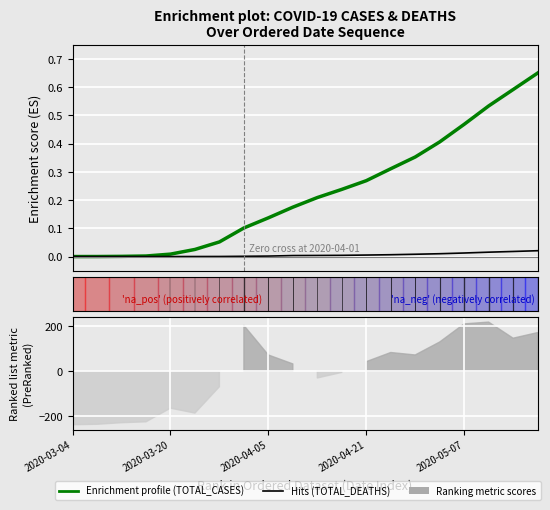

How many data points in Hits (TOTAL_DEATHS) are above 0?

15